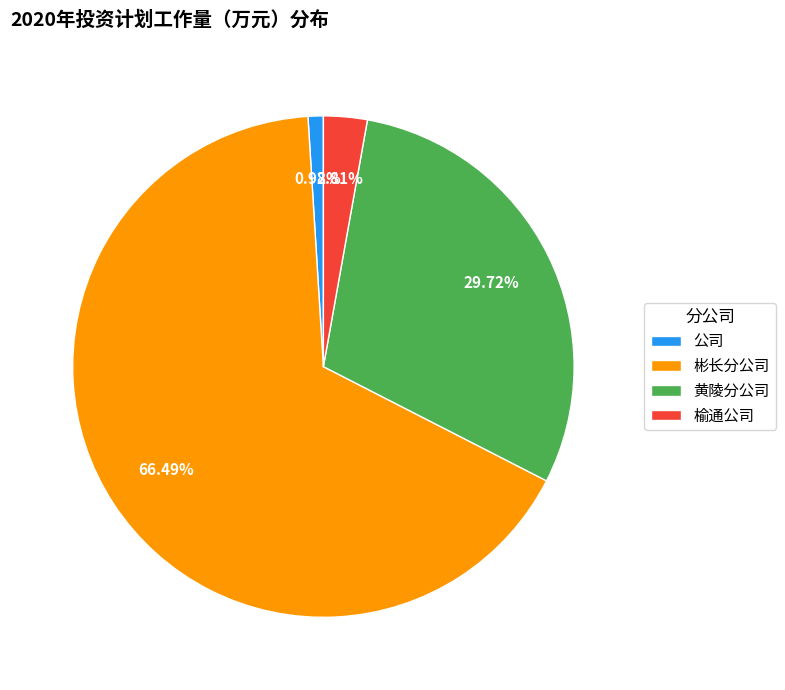

Count the number of slices in the pie.

4